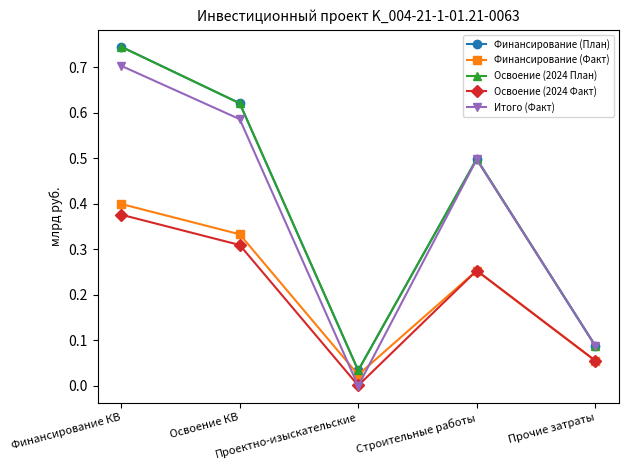

At which label is Освоение (2024 Факт) closest to 0?

Проектно-изыскательские